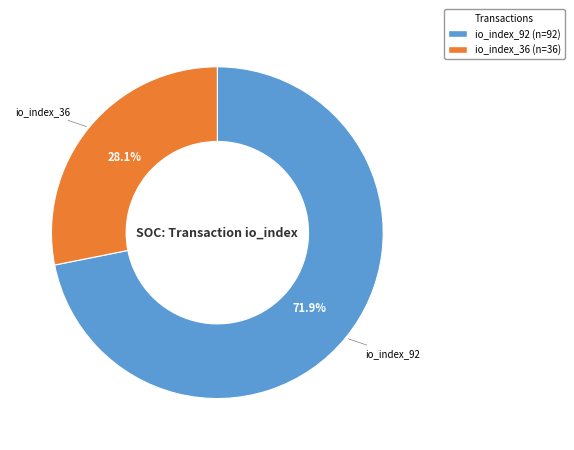

How many segments does this pie chart have?

2